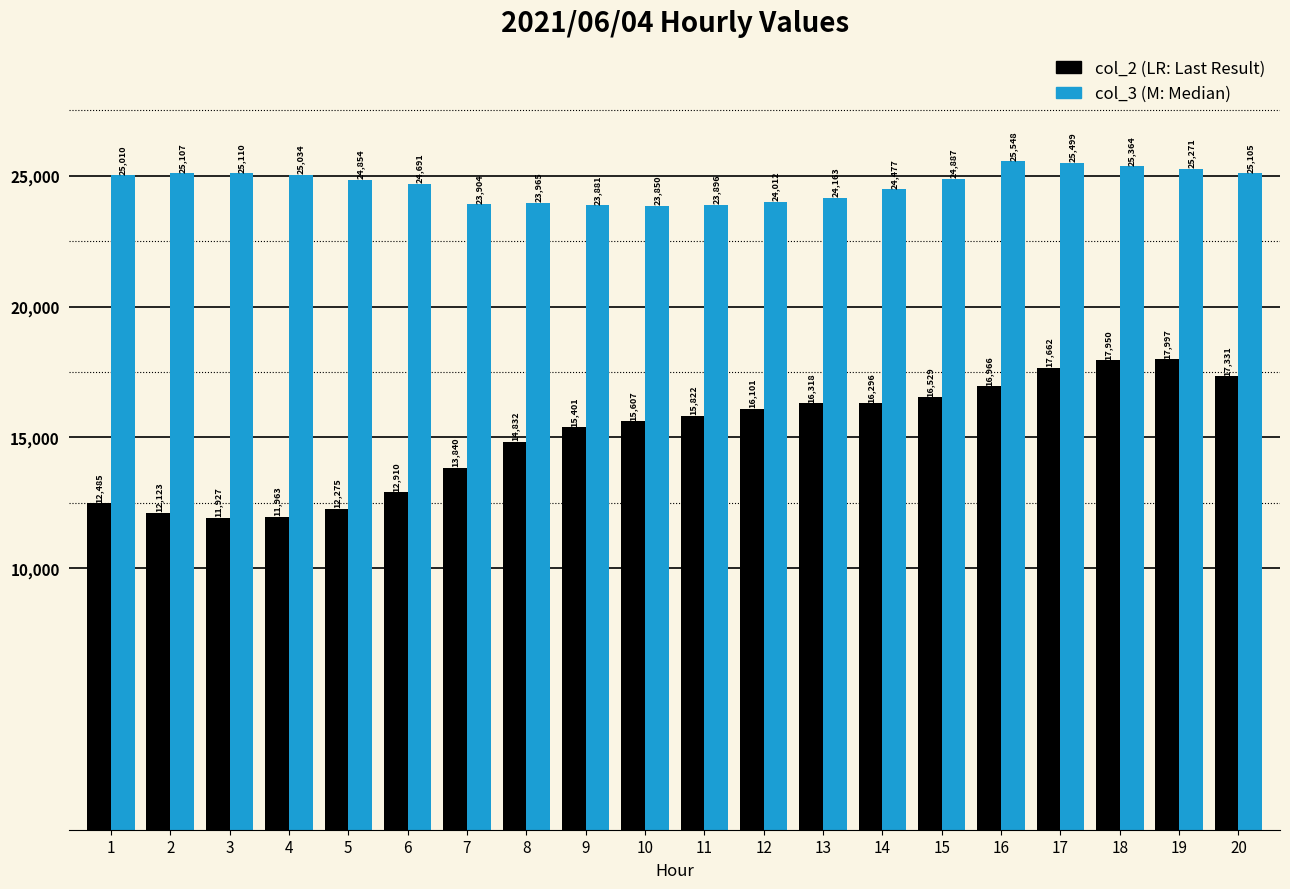

At which category is the sum across all series the highest?

18